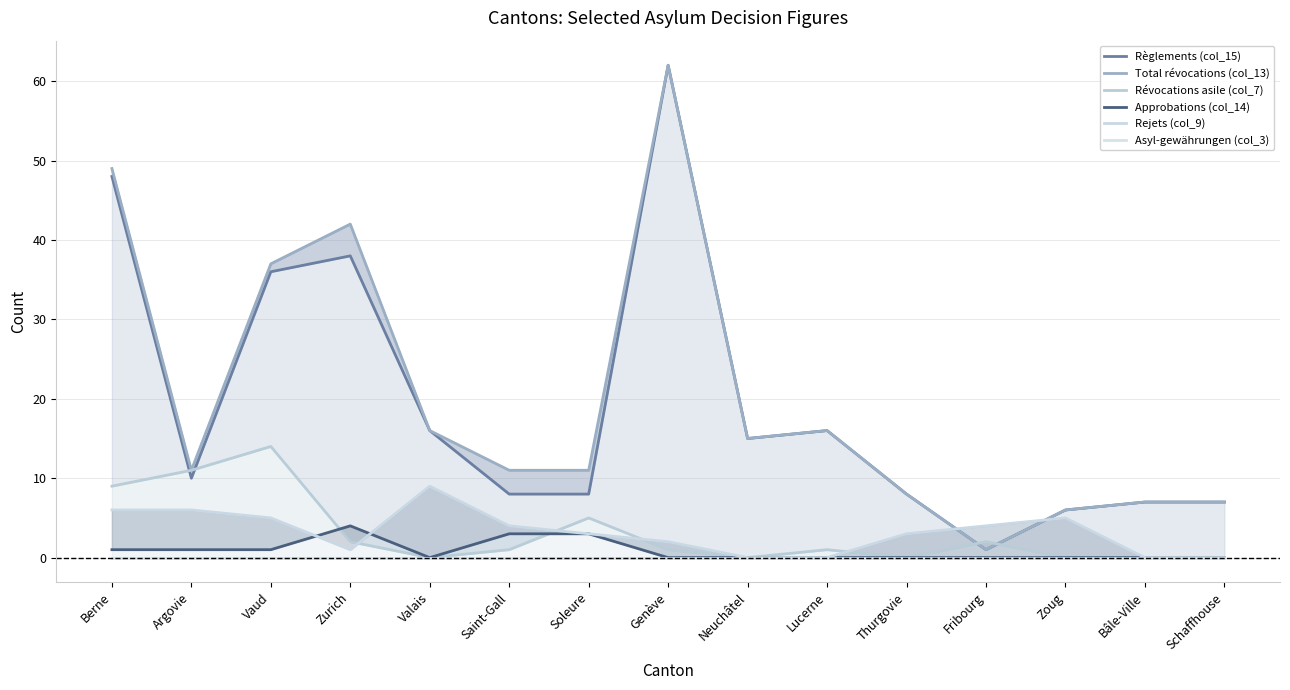

Which series has the largest range (max minus min)?

Règlements (col_15)